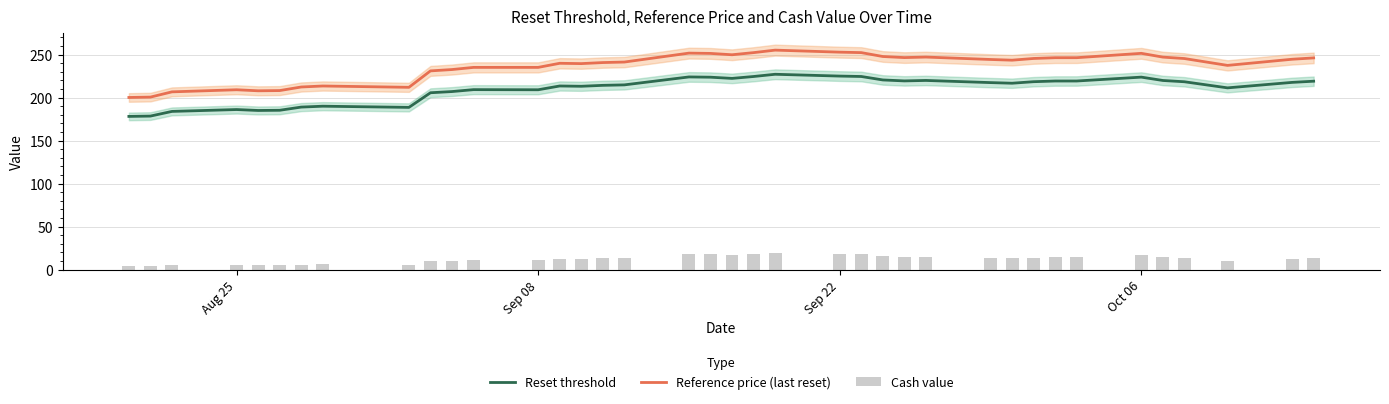

Which series has the widest spread of values?

Reference price (last reset)